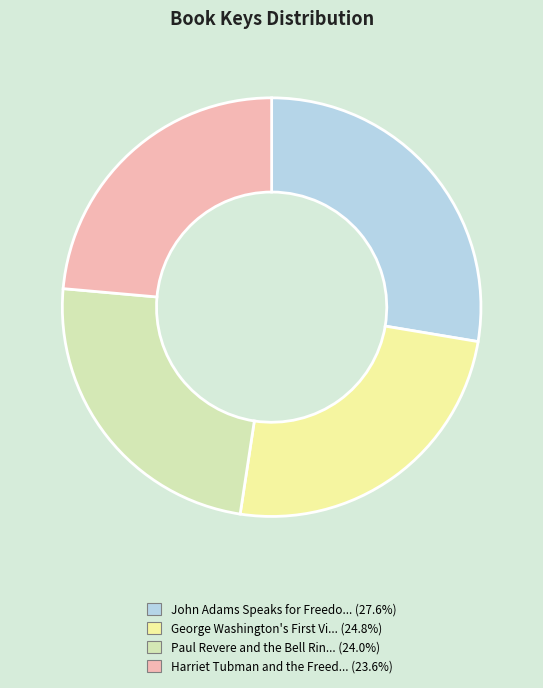

Is there a majority slice in this chart?

No